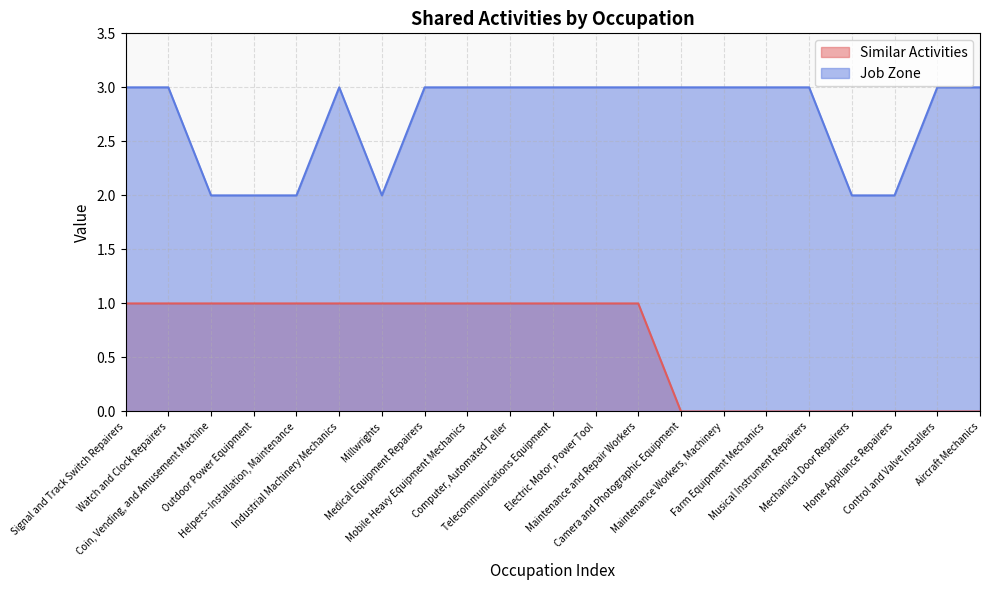

How many Similar Activities values are between 0 and 1?

21